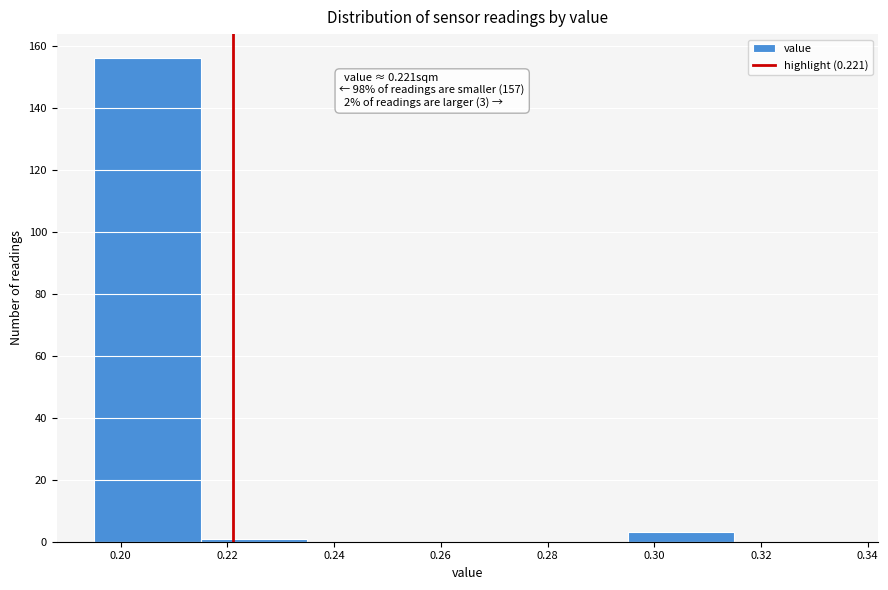

Over which range of the x-axis is the bar tallest?

0.195 to 0.215